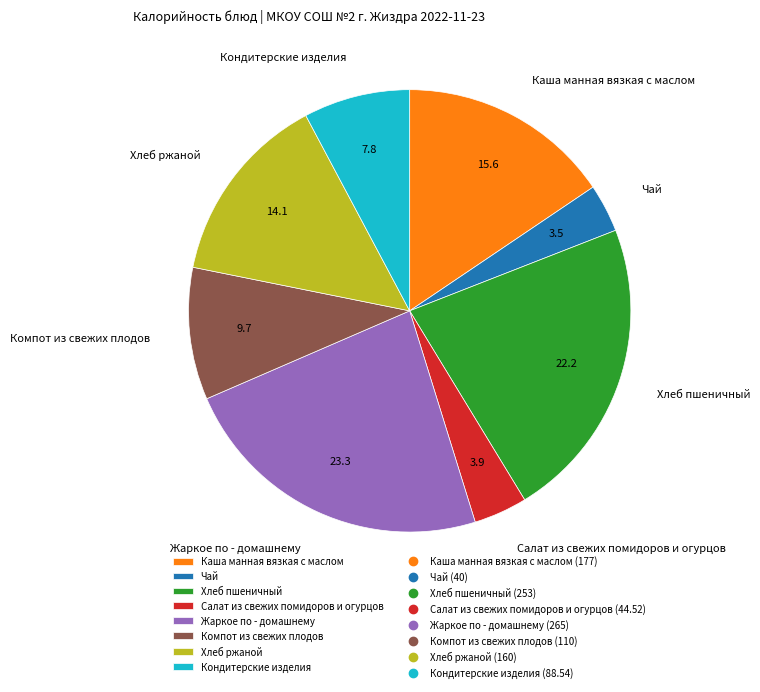

Approximately how many times larger is the value at Компот из свежих плодов compared to Каша манная вязкая с маслом?

0.6